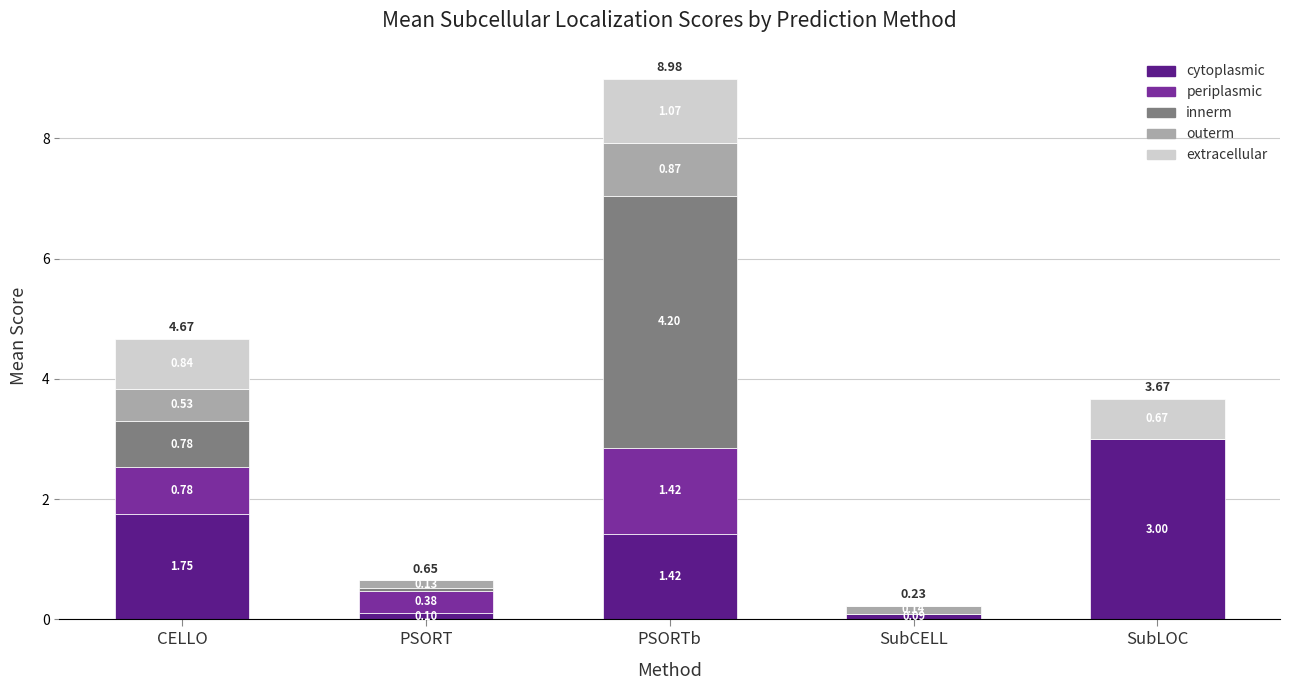

What is the total value across all series at PSORTb?

9.0